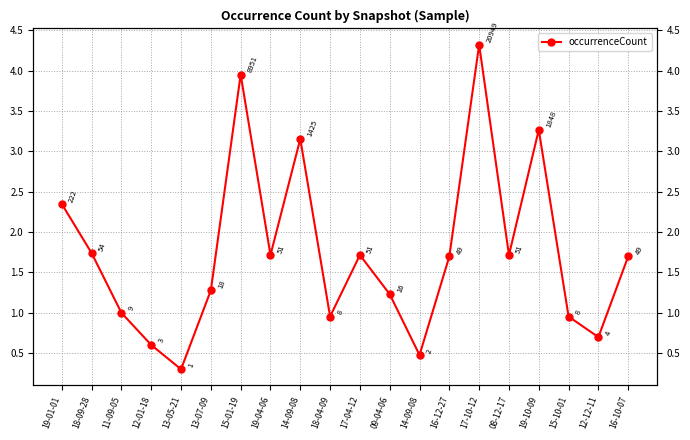

Reading left to right, what are all the values shown in this chart?

2.3	1.7	1.0	0.6	0.3	1.3	4.0	1.7	3.2	1.0	1.7	1.2	0.5	1.7	4.3	1.7	3.3	1.0	0.7	1.7